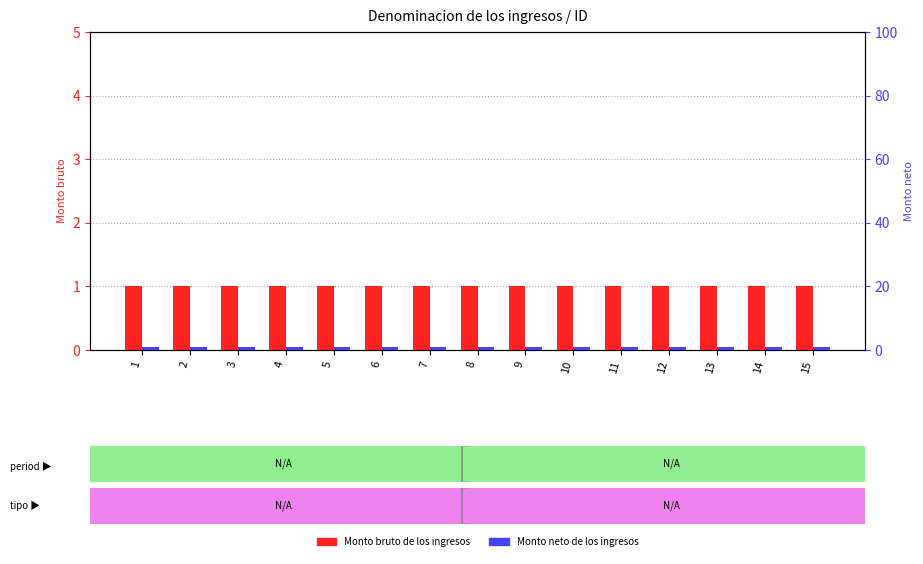

The value of Monto bruto de los ingresos at 4 is 0.3. True or false?

False